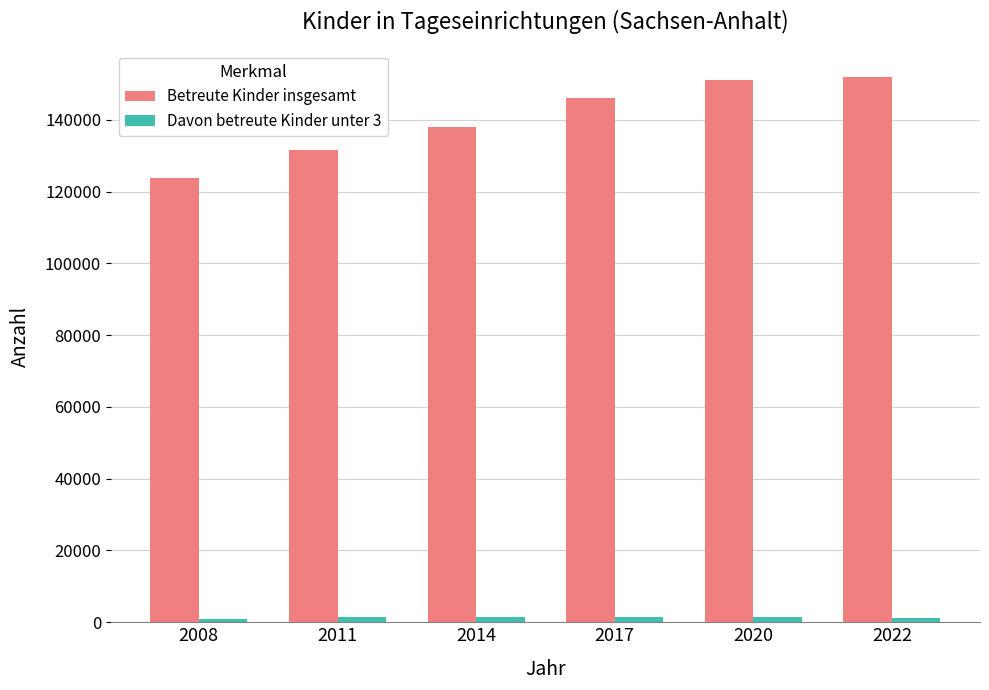

The value of Betreute Kinder insgesamt at 2014 is 138002. True or false?

True